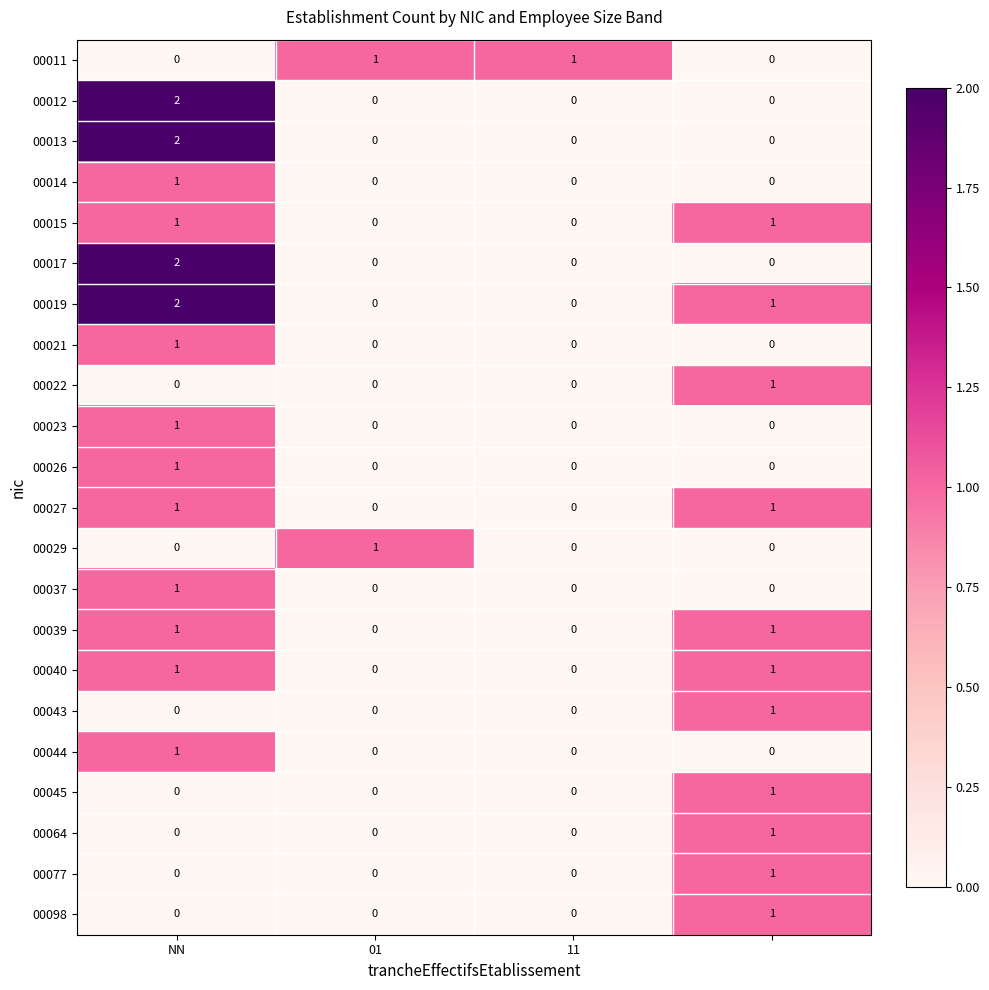

How many 00015 values are between 0 and 1?

4